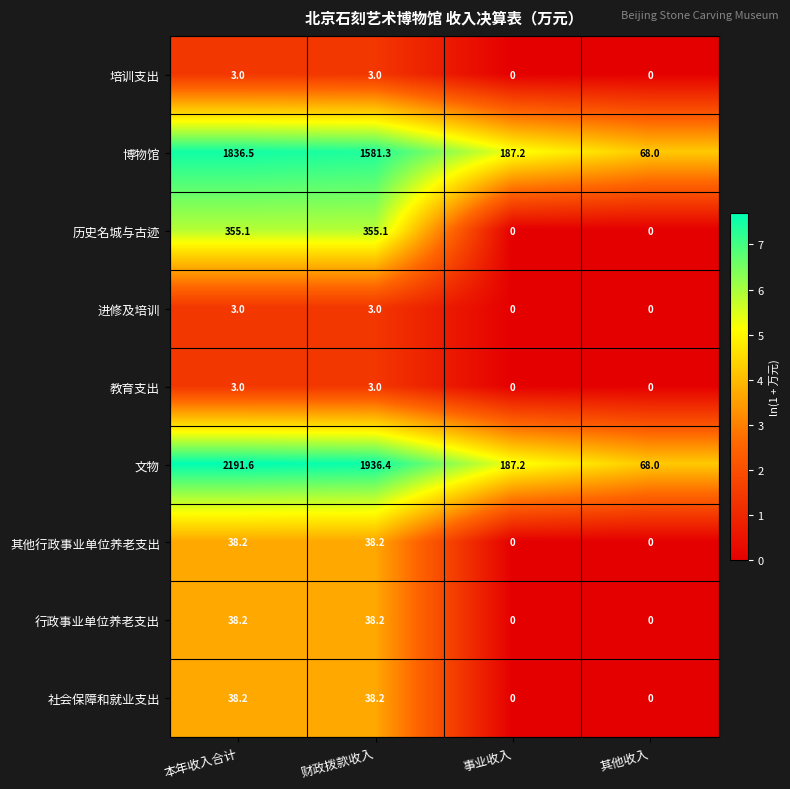

True or false: 进修及培训 has a value of 4.7 at 财政拨款收入.

False